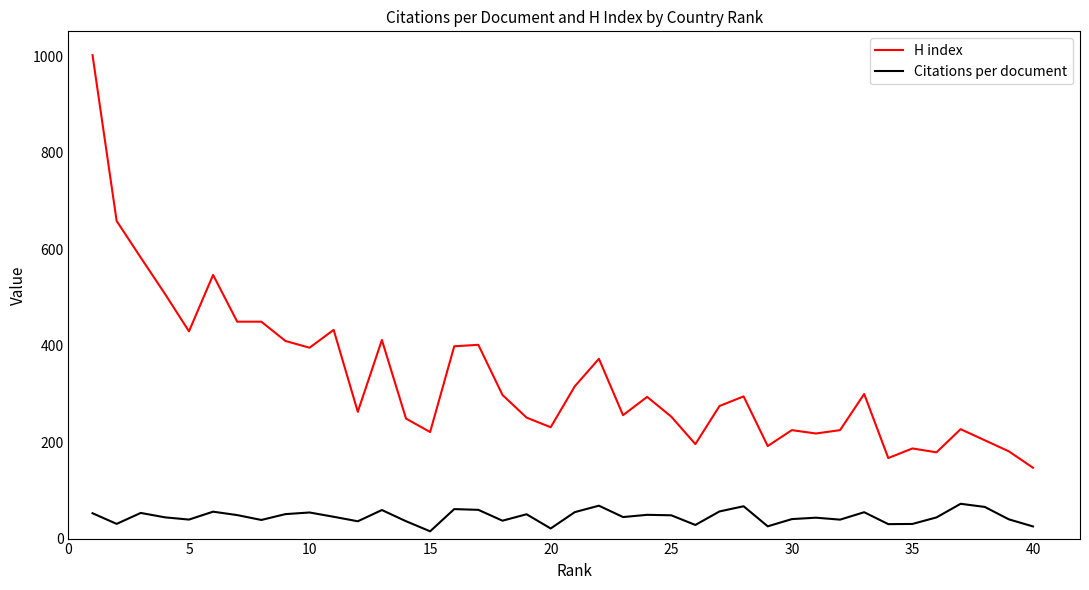

True or false: Citations per document and H index cross at least once.

False